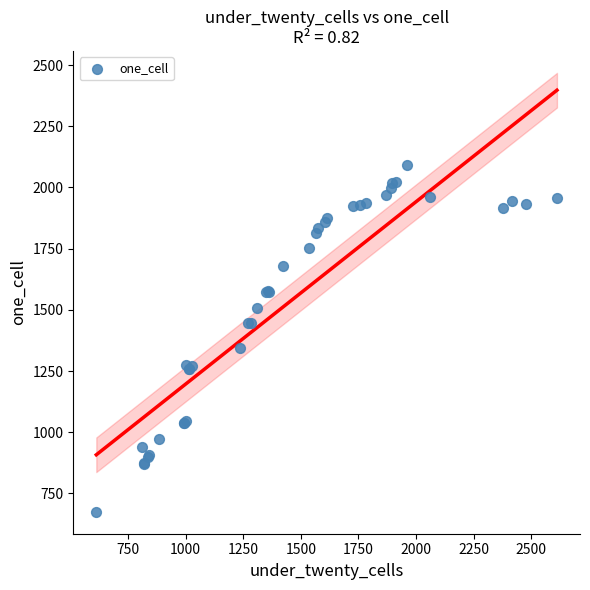

What Y value in the scatter plot is closest to 1382?

1344